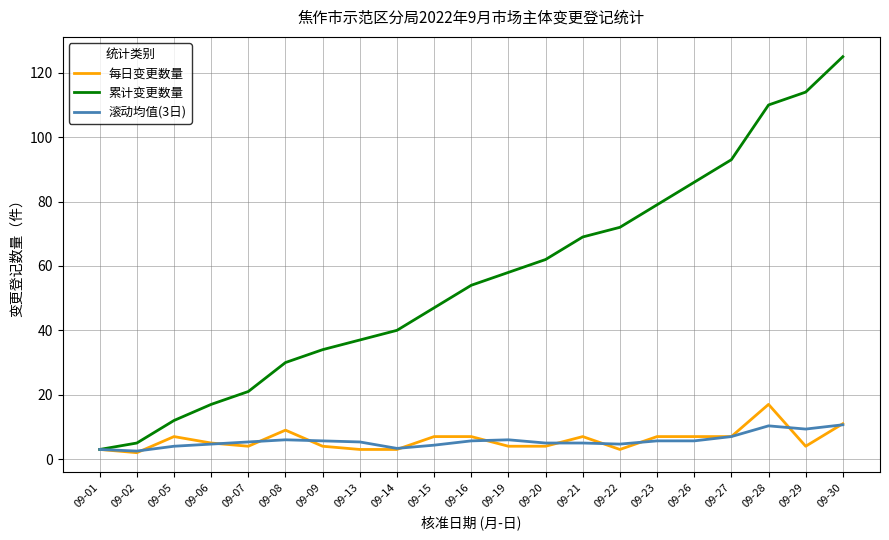

List the series in order of their peak value, highest first.

累计变更数量, 每日变更数量, 滚动均值(3日)